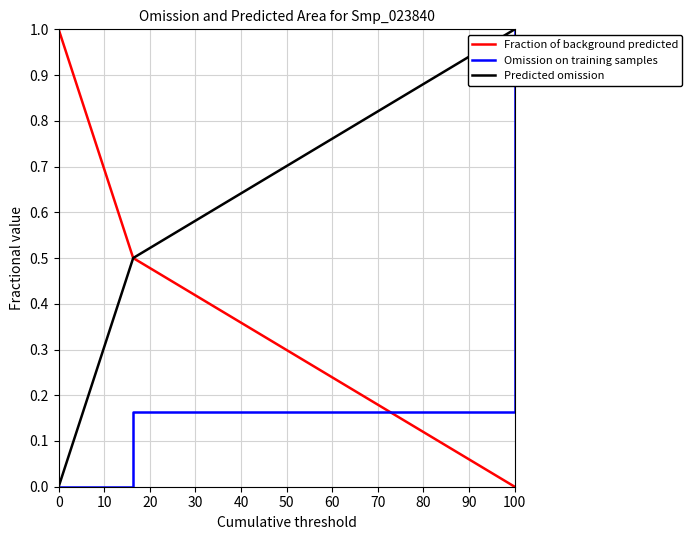

How many lines are shown in the chart?

3